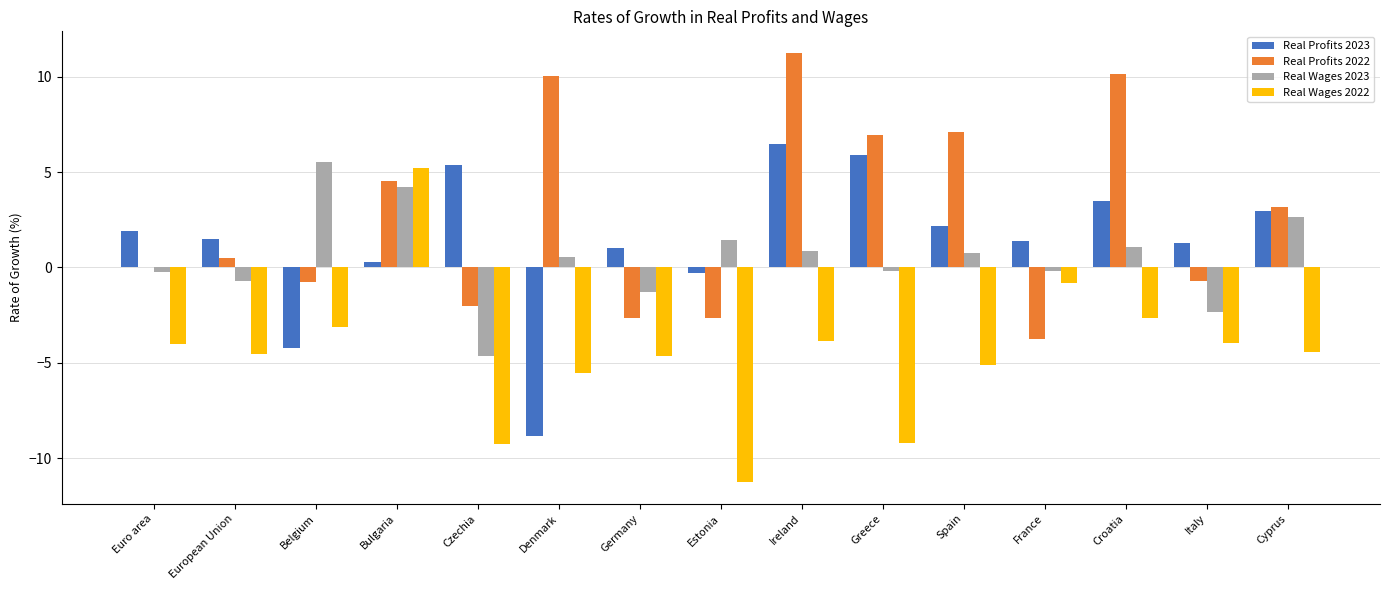

What is the sum of all Real Wages 2022 values?

-67.2